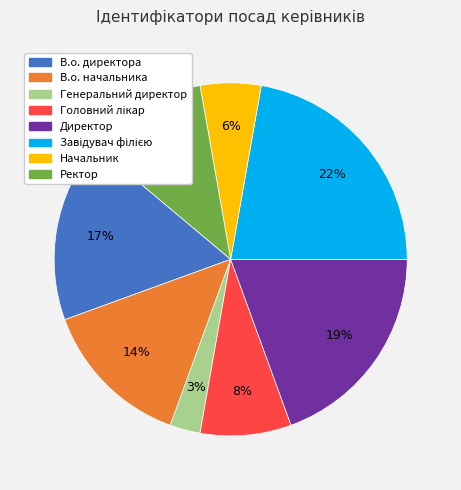

To the nearest percent, what is the average slice percentage?

12%